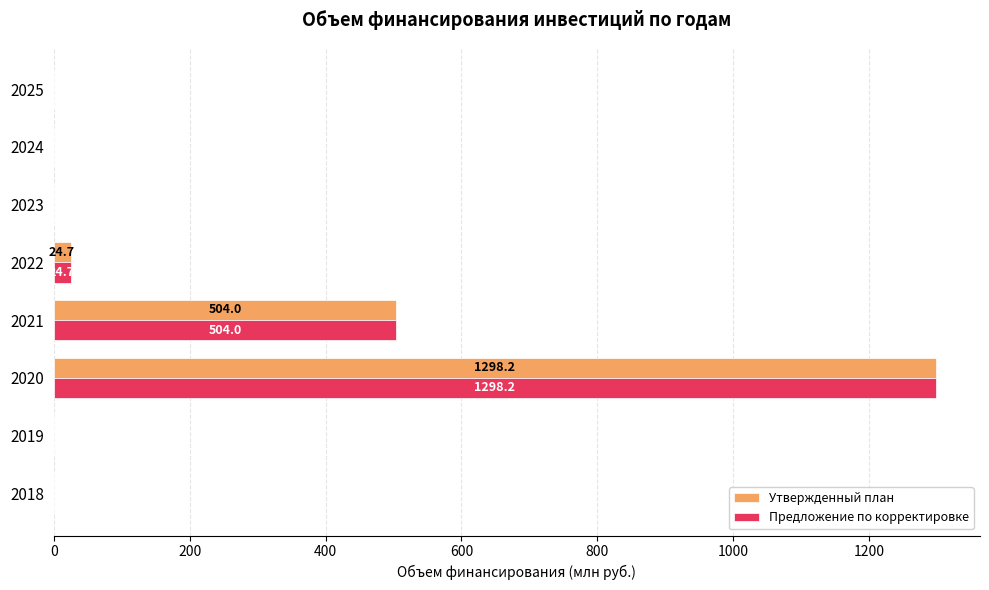

What is the sum of all Предложение по корректировке values?

1826.9